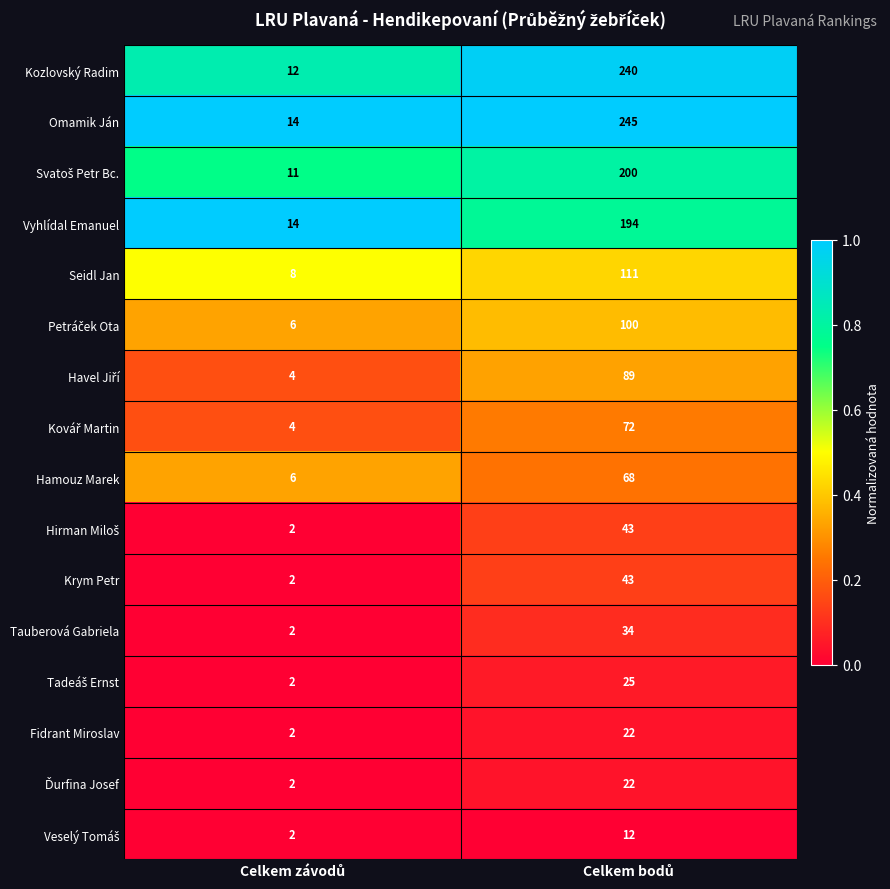

Which series has the largest total across all categories?

Omamik Ján